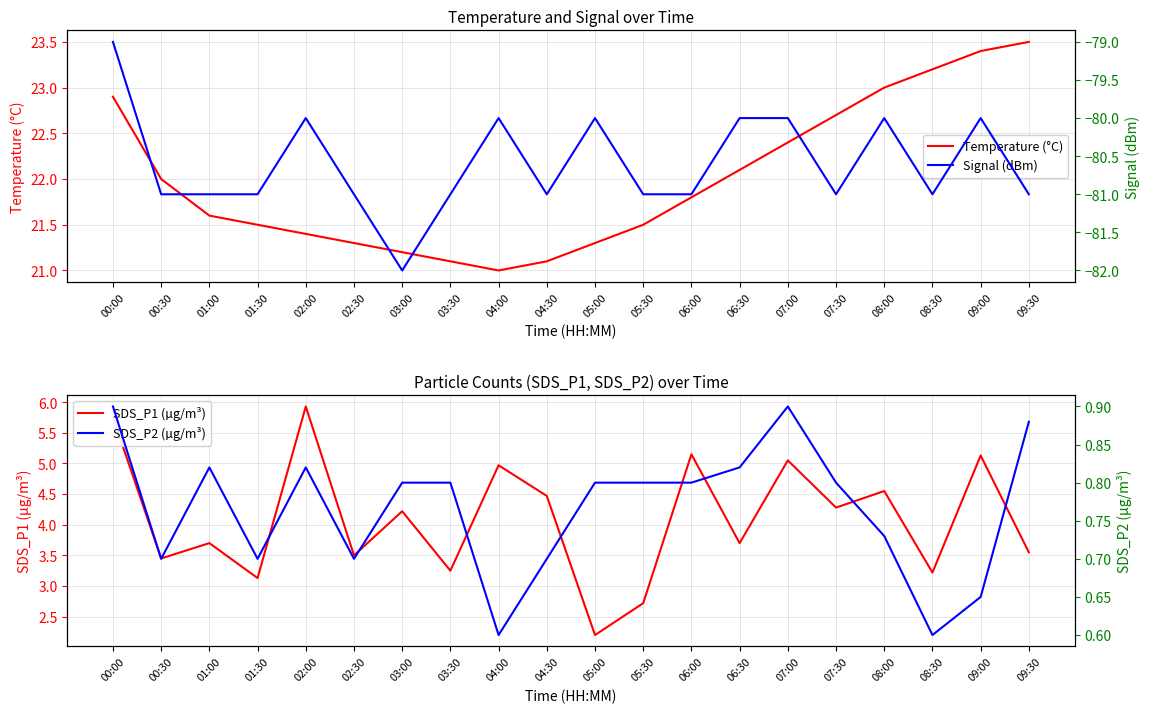

True or false: Temperature (°C) and SDS_P1 (µg/m³) intersect in this chart.

False